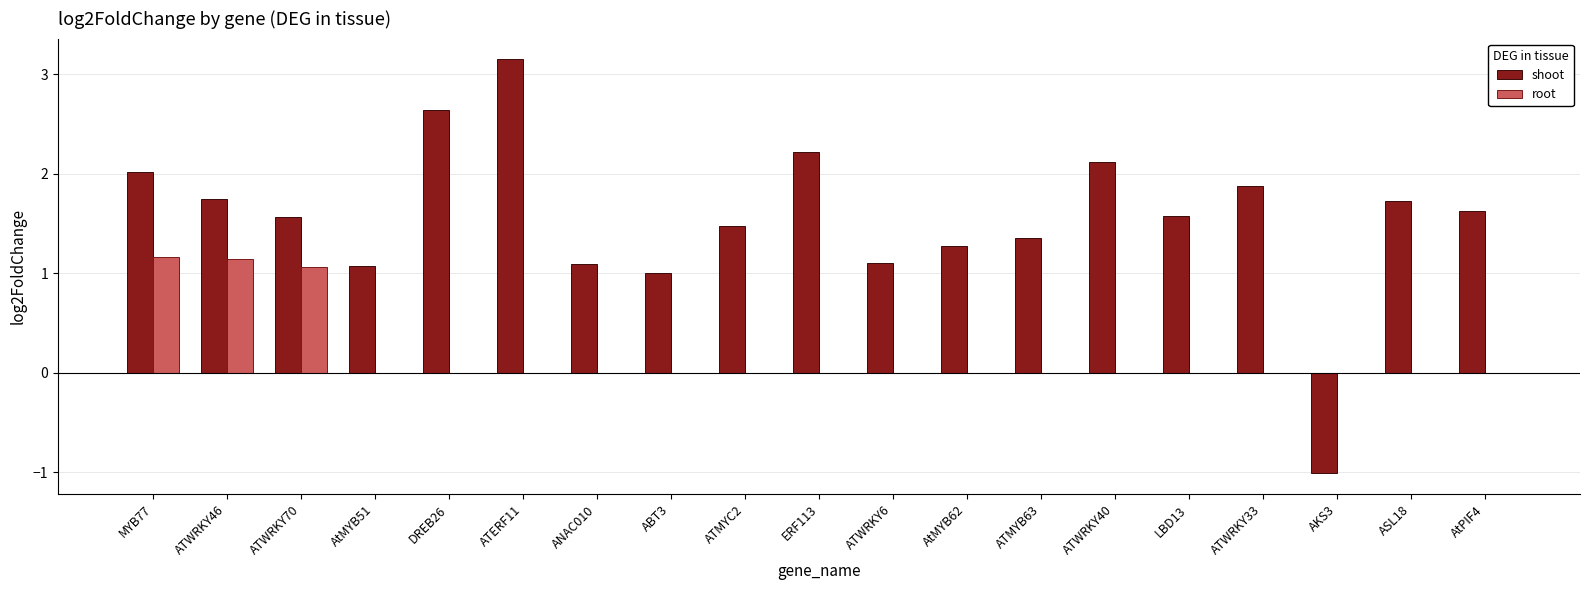

Which series has the largest total across all categories?

shoot